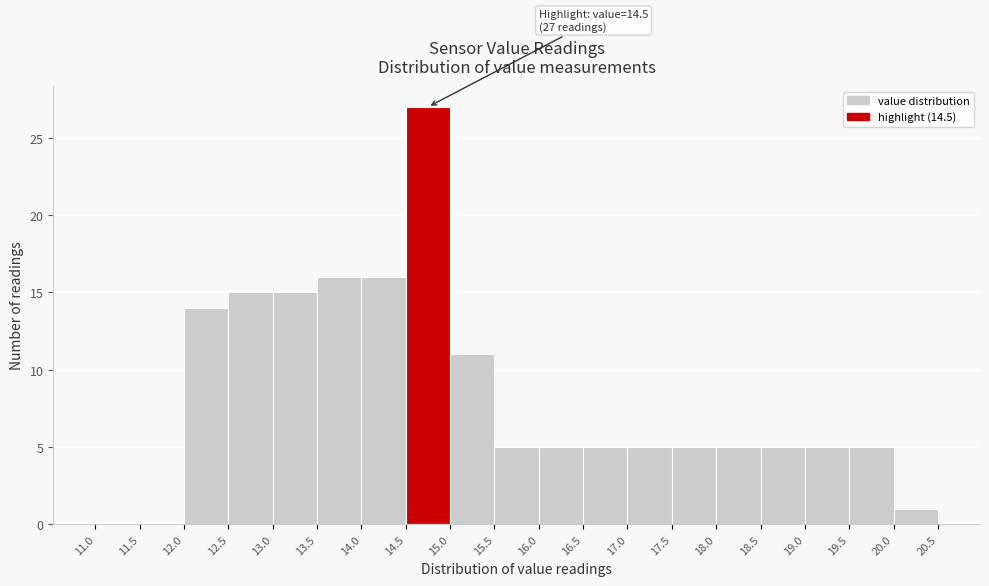

Which range on the x-axis has the tallest bar?

14.5 to 15.0